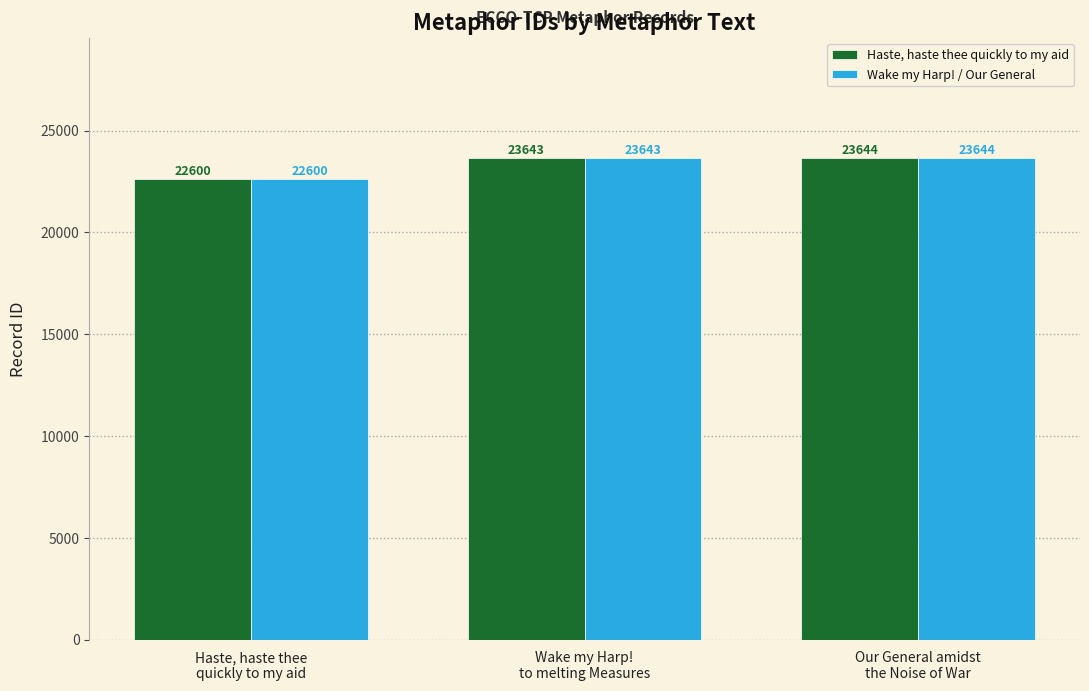

What is the minimum value shown in the chart?

22600